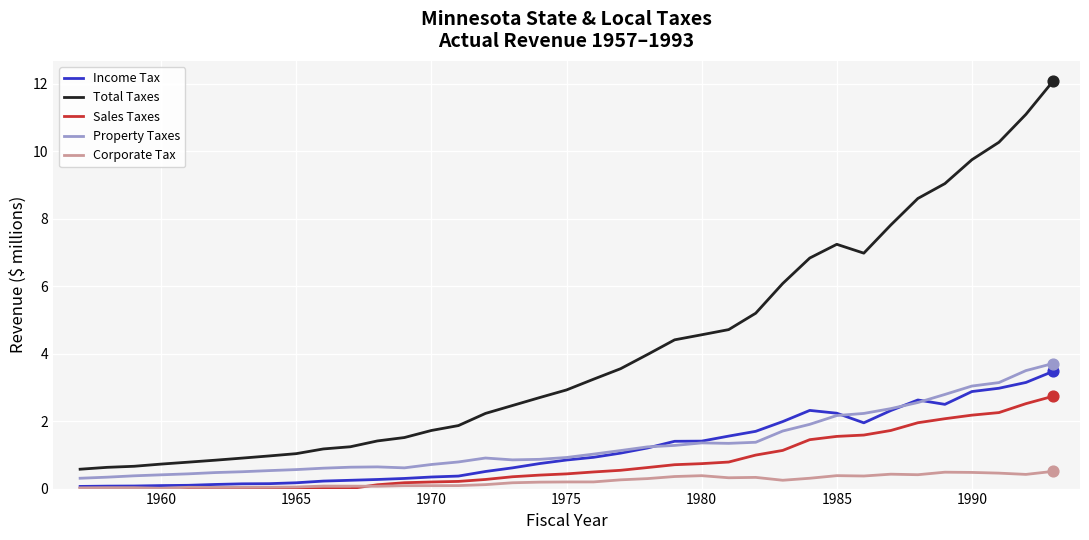

What are all the series names shown in the legend?

Income Tax, Total Taxes, Sales Taxes, Property Taxes, Corporate Tax